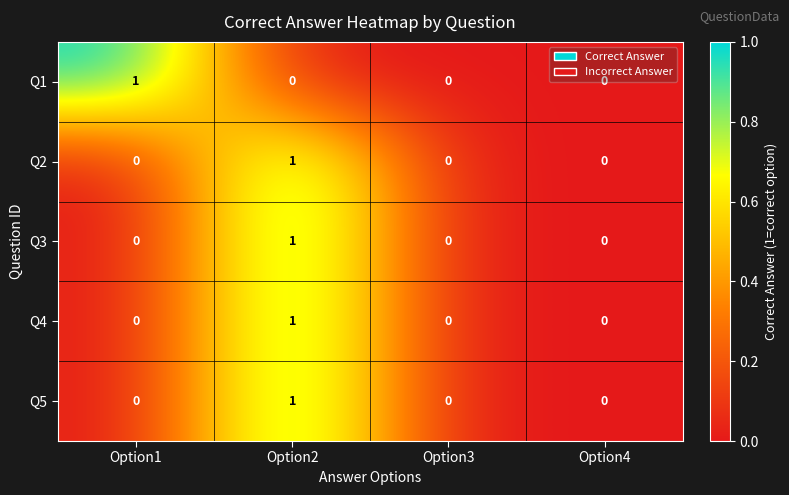

At which category is the sum across all series the highest?

Option2